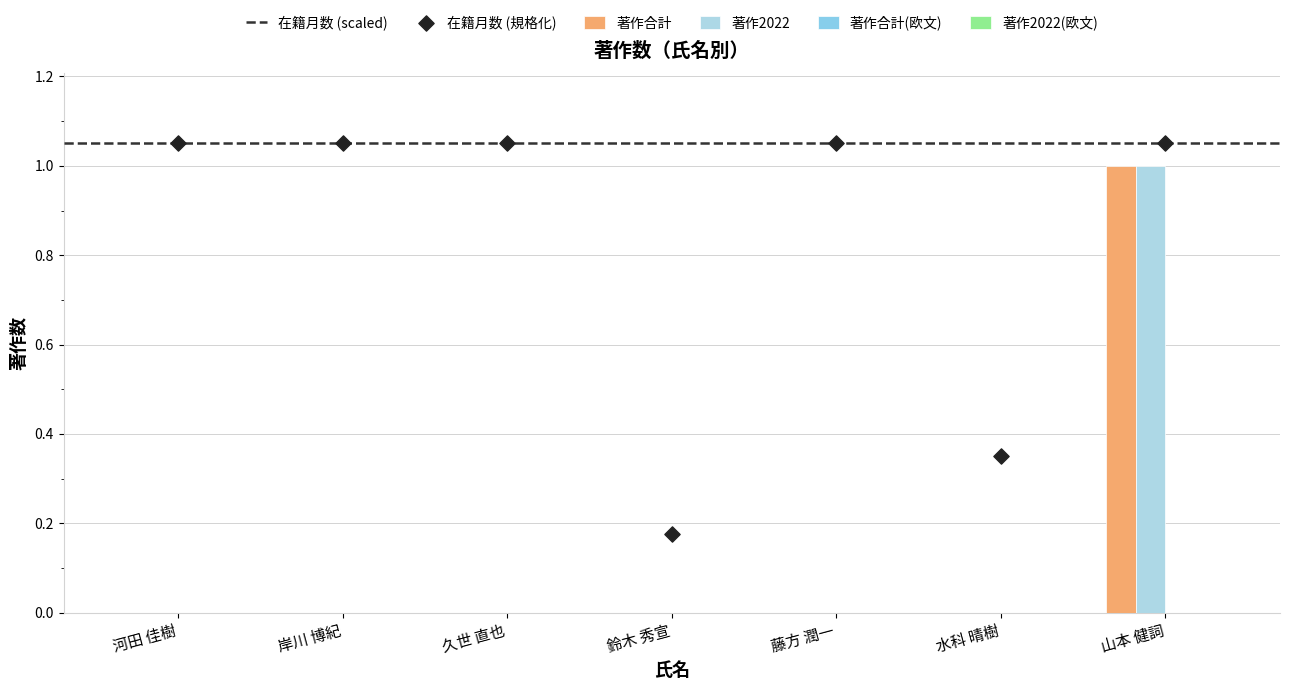

Which series reaches the minimum Y coordinate?

著作合計